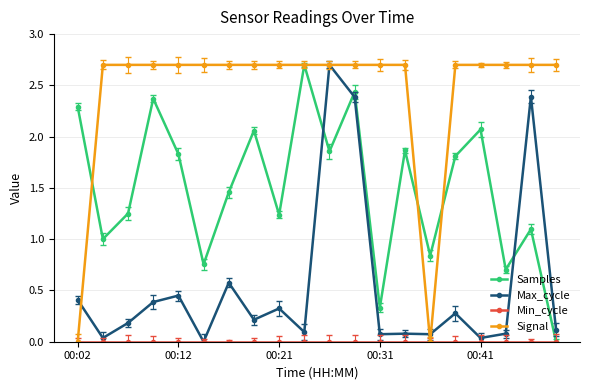

At which category does the chart reach its minimum across all series?

19